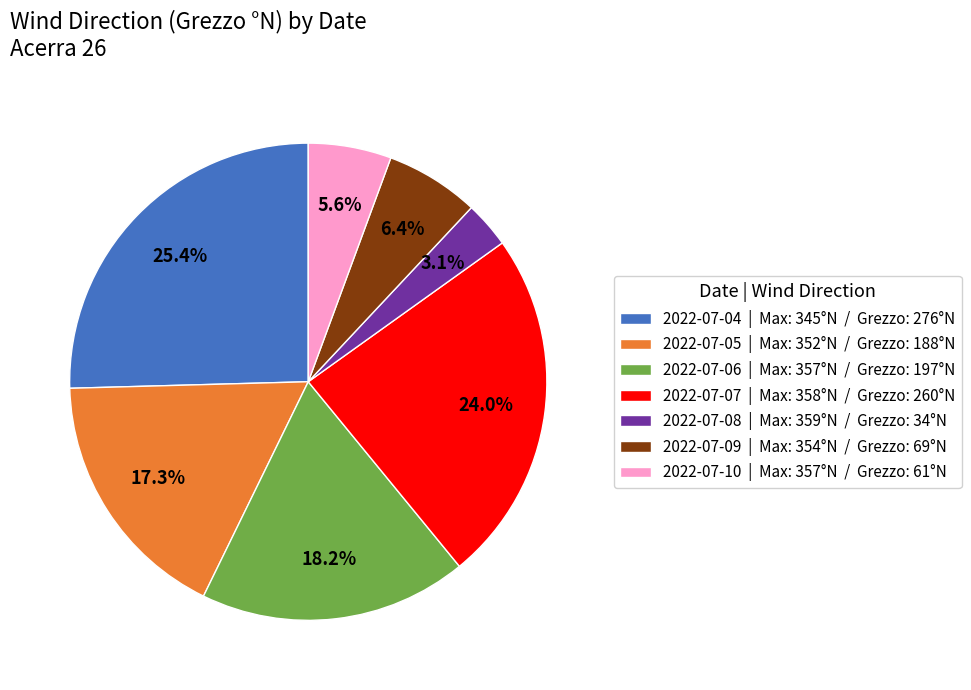

How much of the chart is everything except 2022-07-10?

94.4%